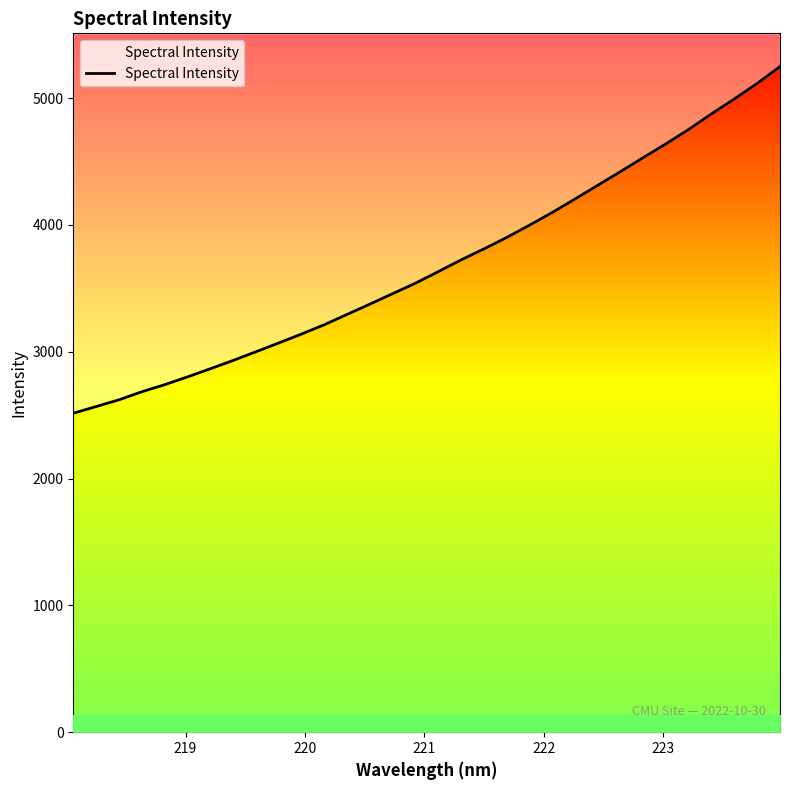

True or false: the data has more than 0 interior local peaks.

False